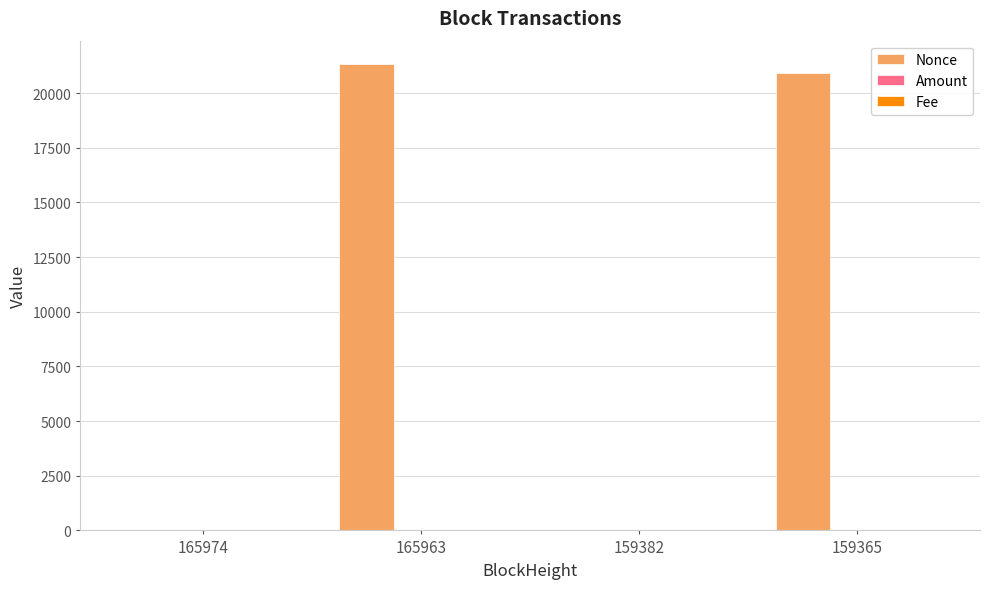

What is the maximum value shown in the chart?

21328.0